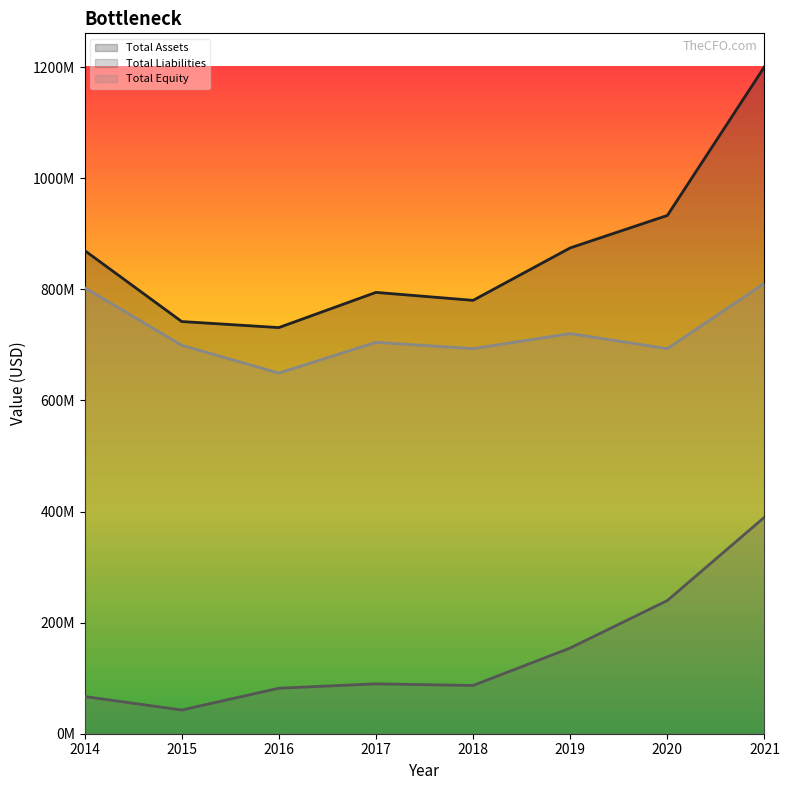

Which category has the highest value in the Total Liabilities series?

2021